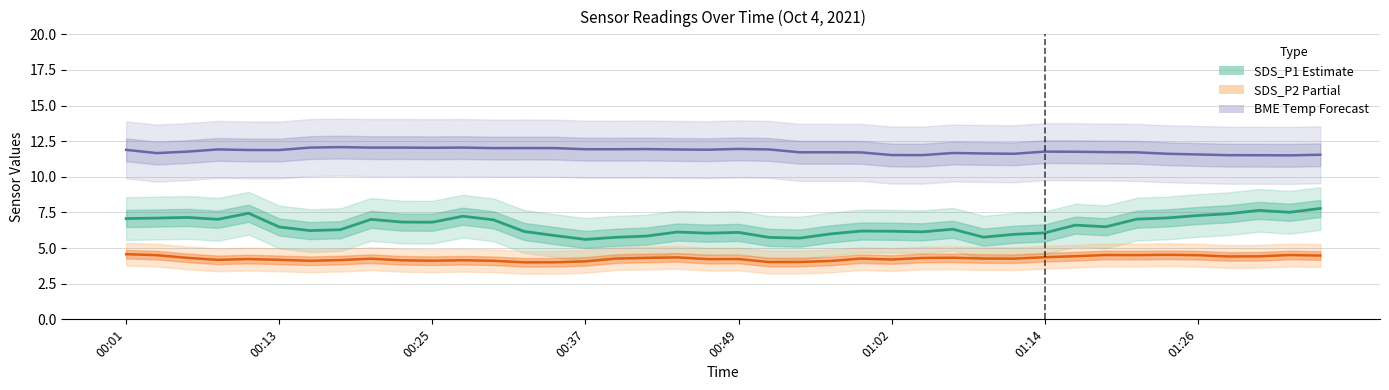

What are all the series names shown in the legend?

SDS_P1 (Estimate), SDS_P2 (Partial), BME Temp (Forecast)